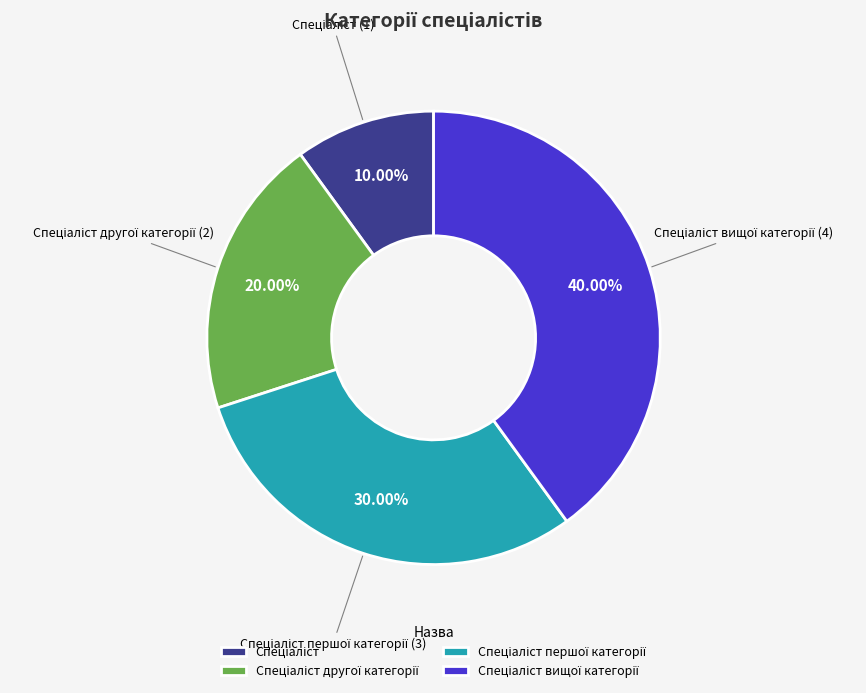

Is there a majority slice in this chart?

No